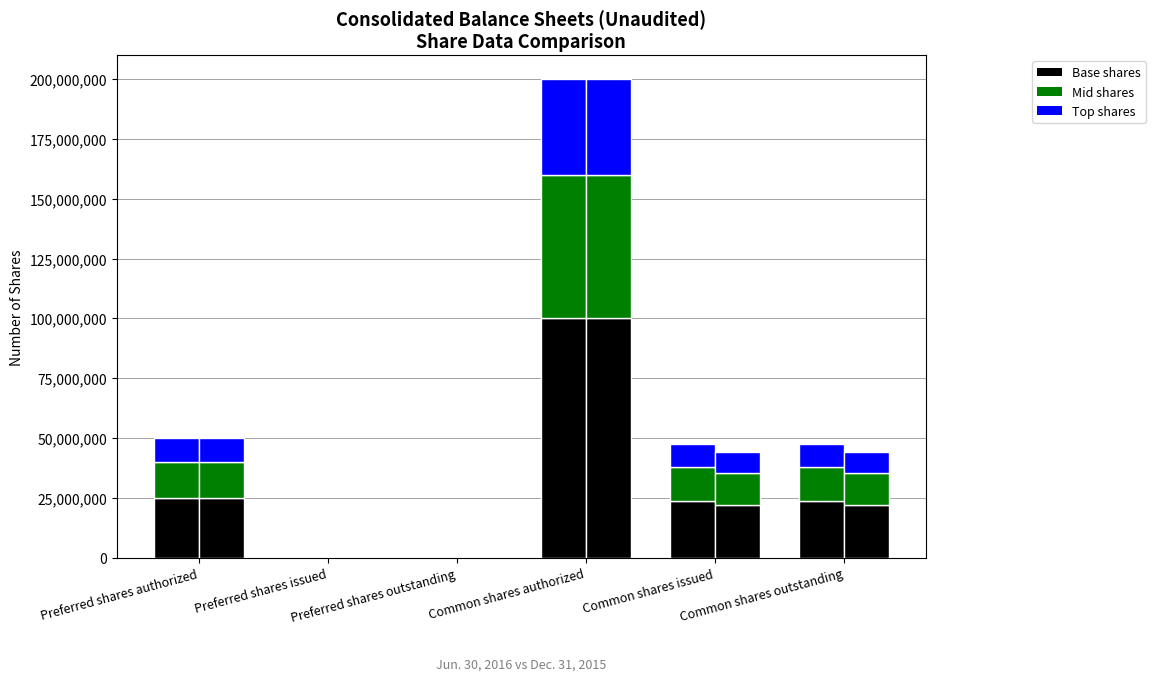

List the series in order of their peak value, lowest first.

Jun. 30, 2016 – Top, Dec. 31, 2015 – Top, Jun. 30, 2016 – Mid, Dec. 31, 2015 – Mid, Jun. 30, 2016 – Base, Dec. 31, 2015 – Base